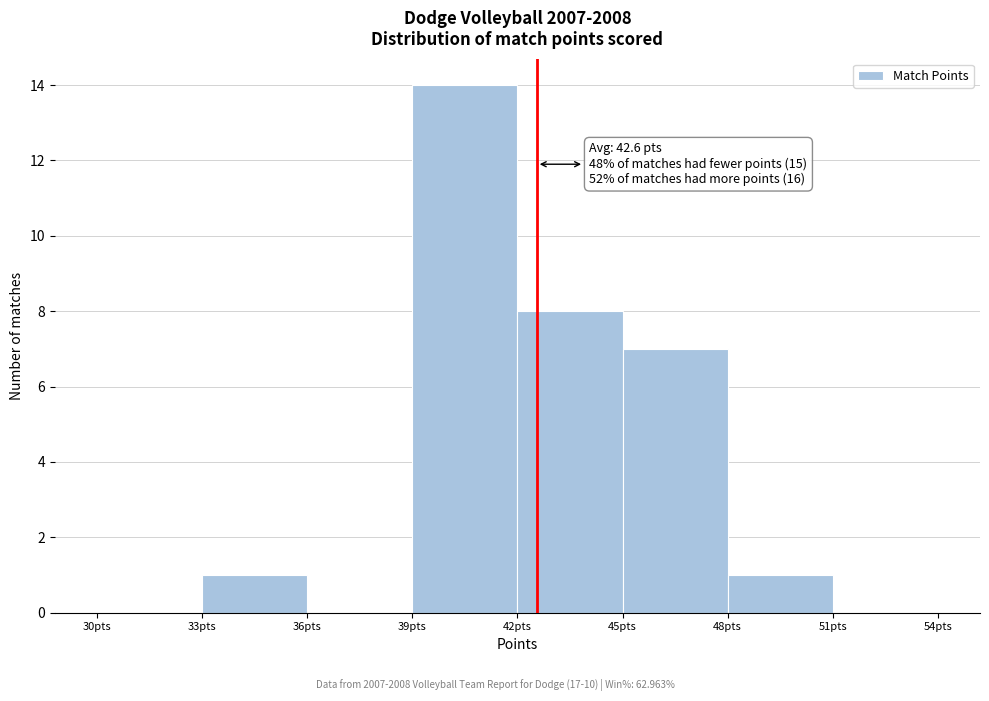

Which range on the x-axis has the tallest bar?

39 to 42